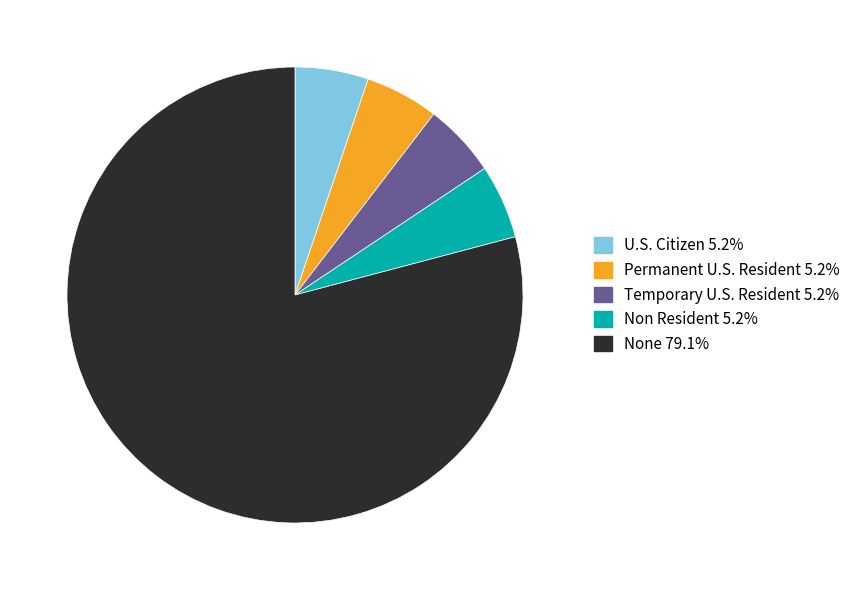

Is the sum of None and Permanent U.S. Resident greater than half?

Yes